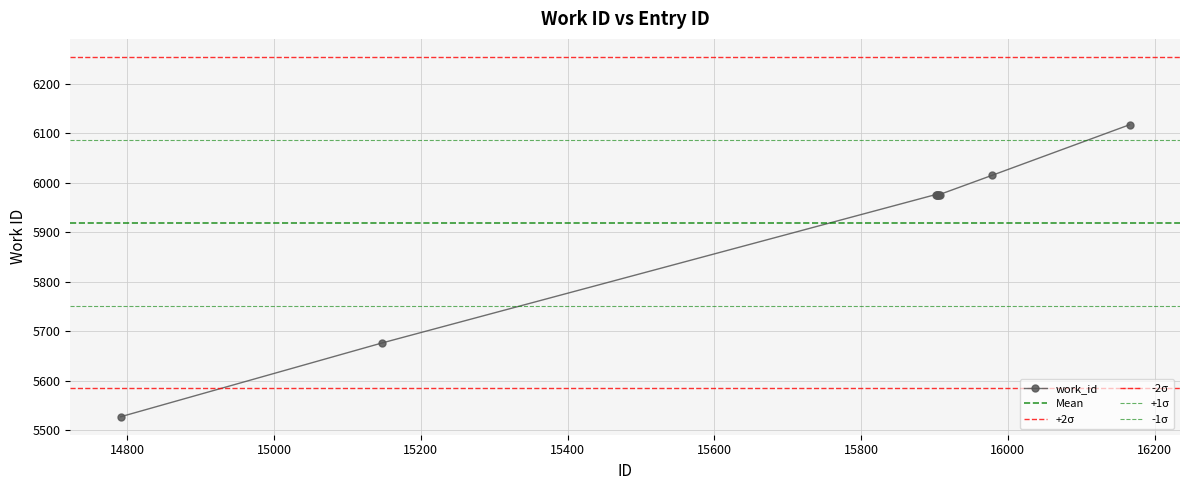

What is the difference between the maximum and minimum values?

590